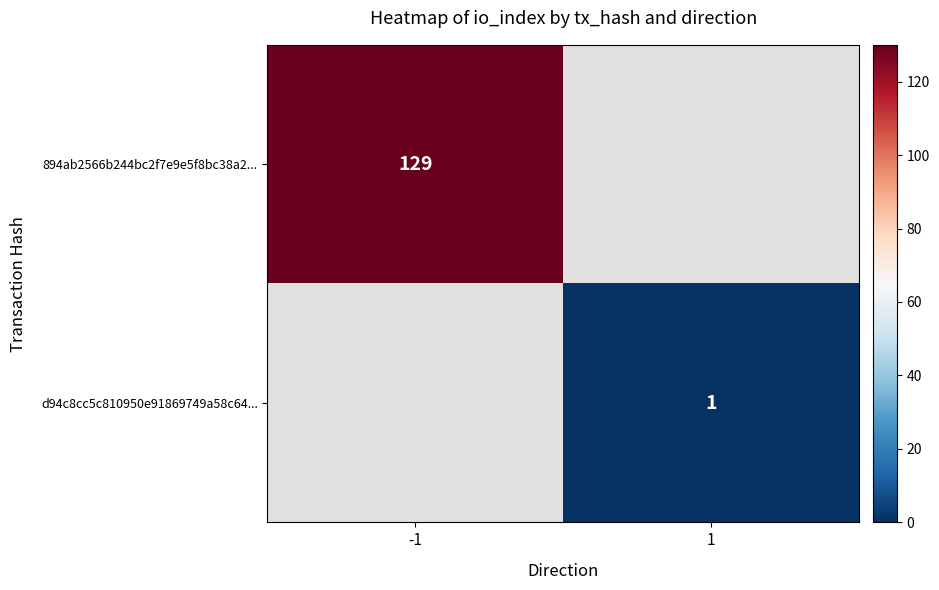

True or false: 894ab2566b244bc2f7e9e5f8bc38a2... has a value of 129 at -1.

True